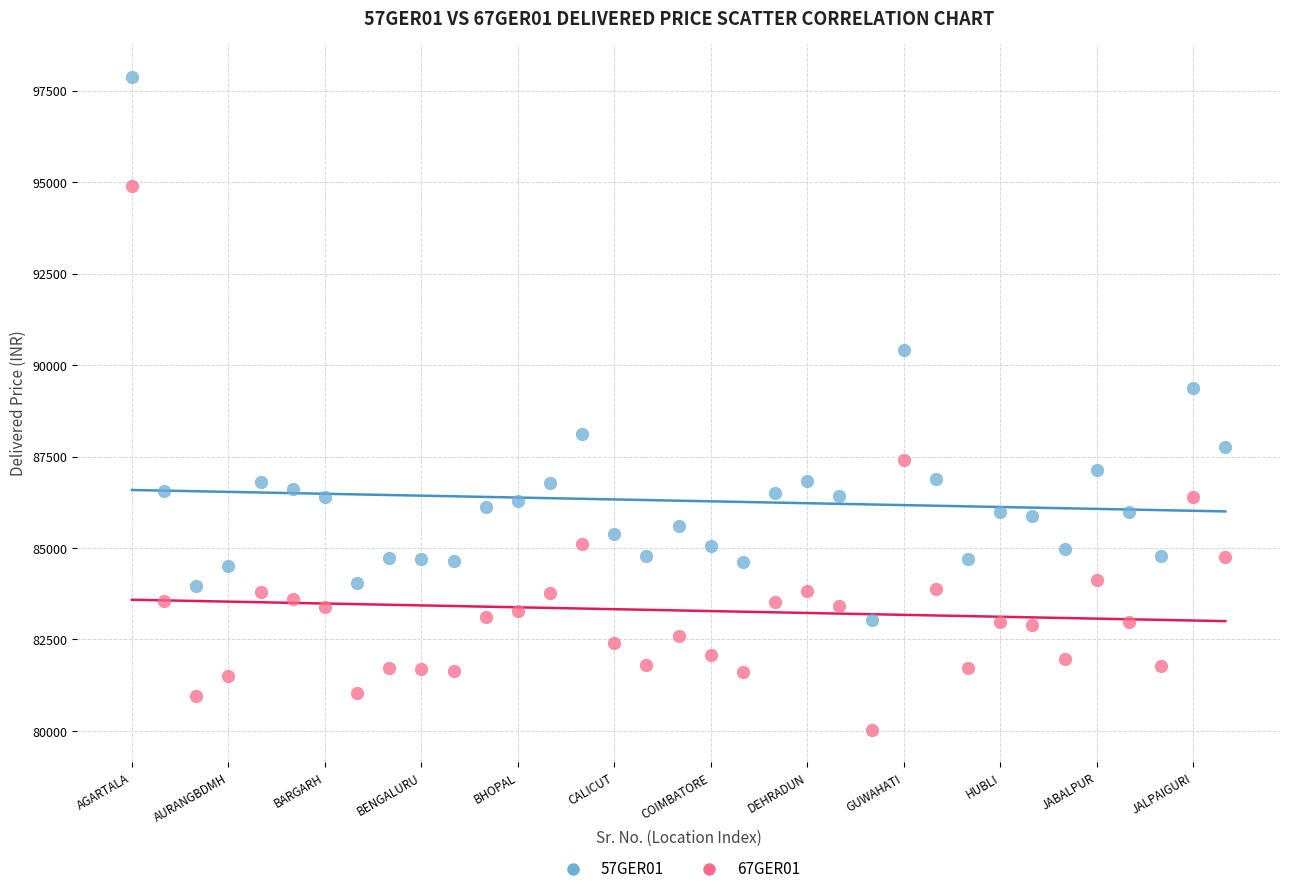

Across all series, what Y value is closest to 88962?

89387